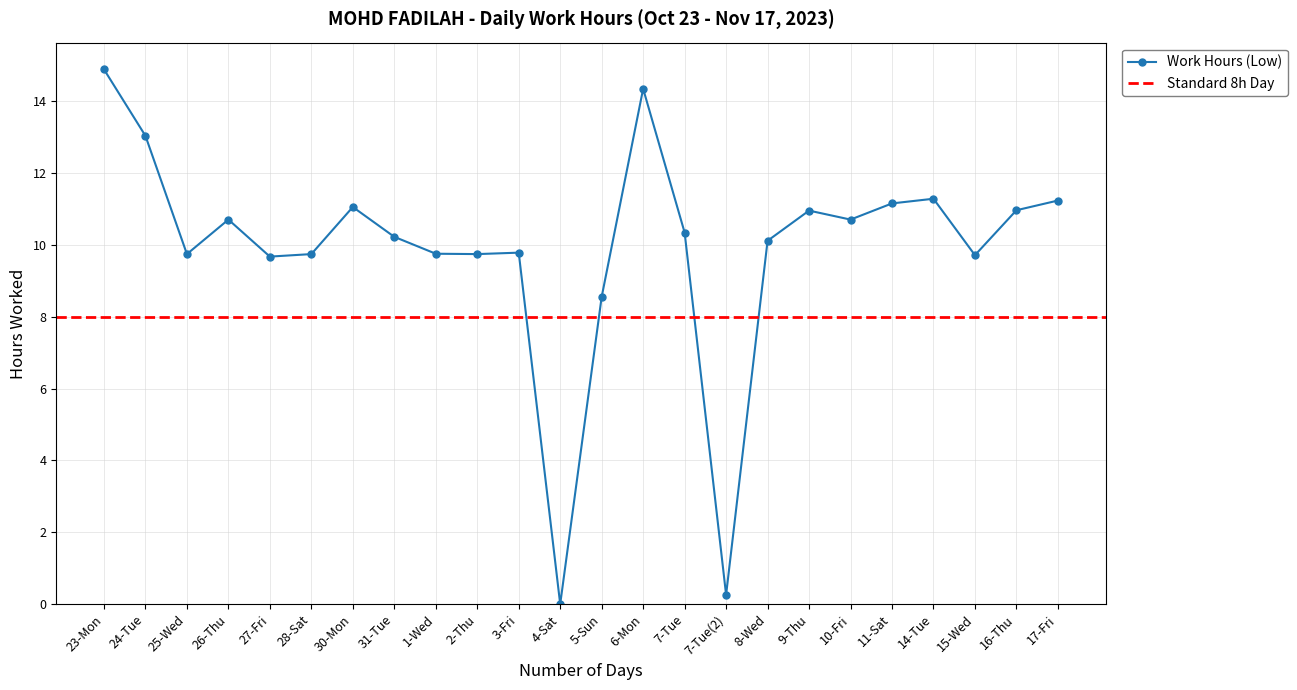

What value does the data have at 7-Tue?

10.3